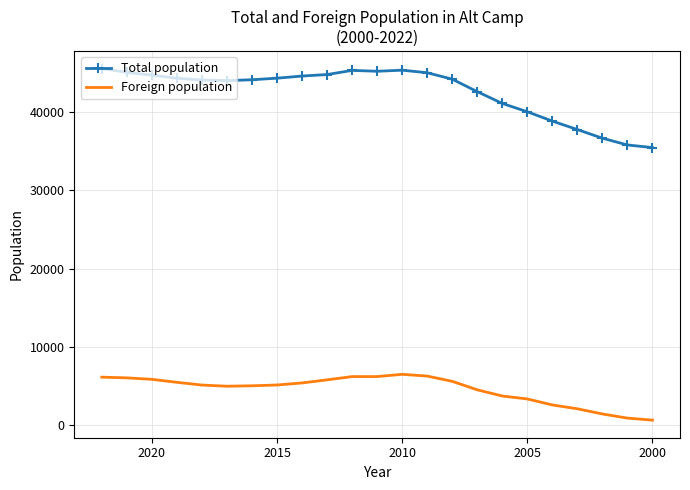

What are all the series names shown in the legend?

Total population, Foreign population